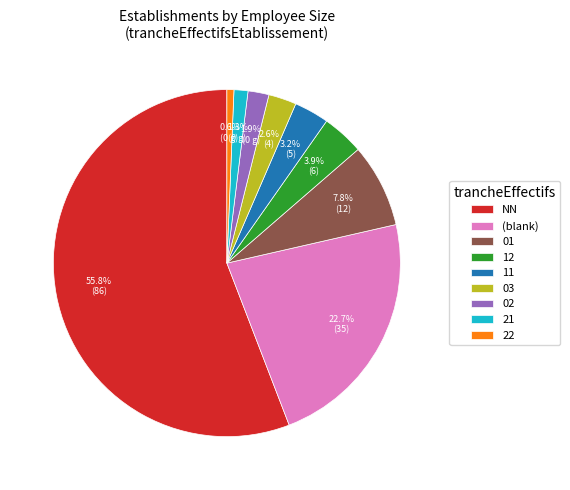

To the nearest percent, what is the difference between the 03 and 11 slice percentages?

1%